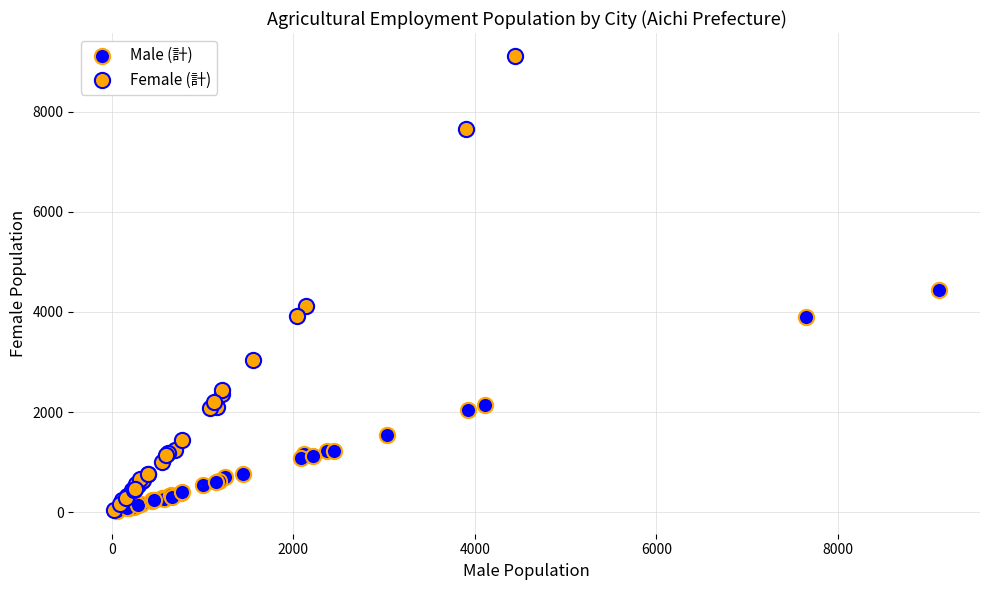

Which series has the widest spread of Y values?

Female (計)